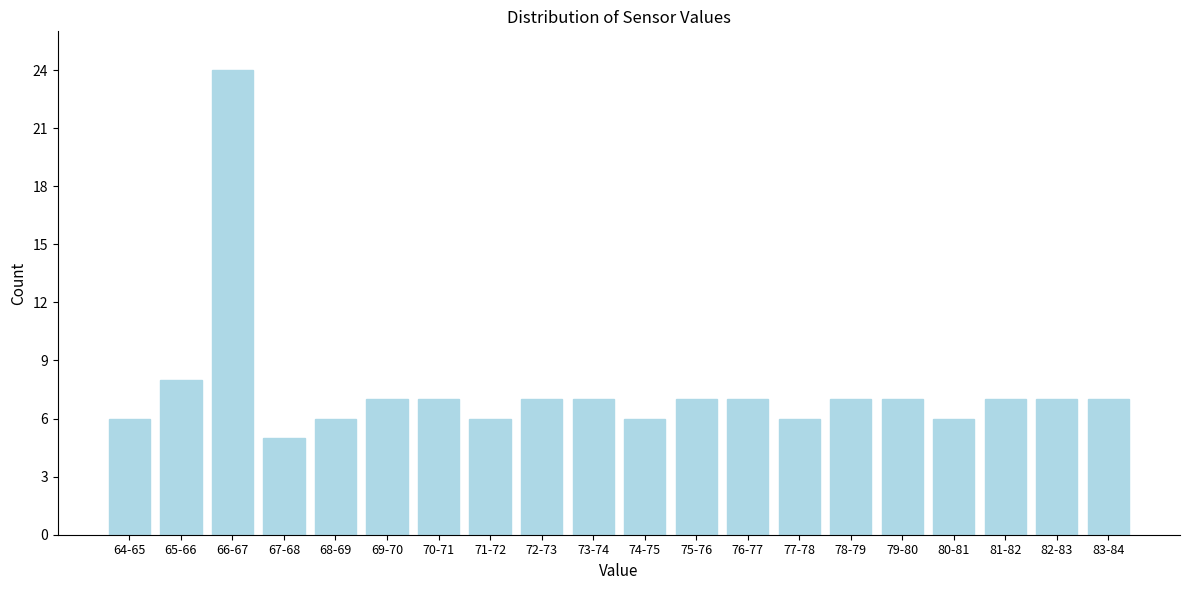

Reading left to right, what are all the values shown in this chart?

64-65=6	65-66=8	66-67=24	67-68=5	68-69=6	69-70=7	70-71=7	71-72=6	72-73=7	73-74=7	74-75=6	75-76=7	76-77=7	77-78=6	78-79=7	79-80=7	80-81=6	81-82=7	82-83=7	83-84=7